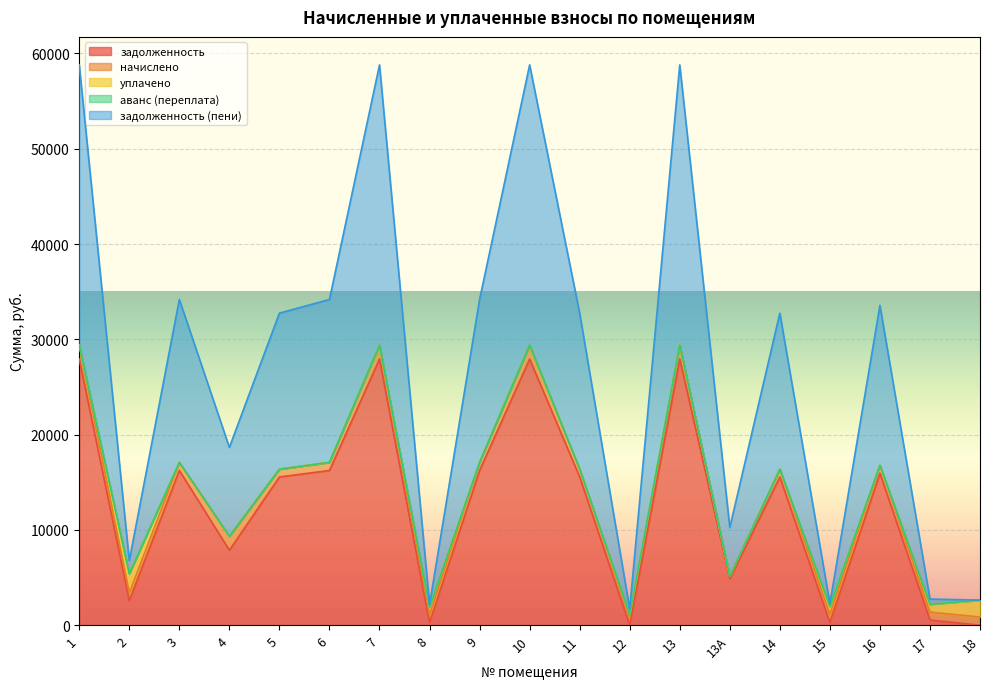

What value does the аванс (переплата) series have at 12?

2.6